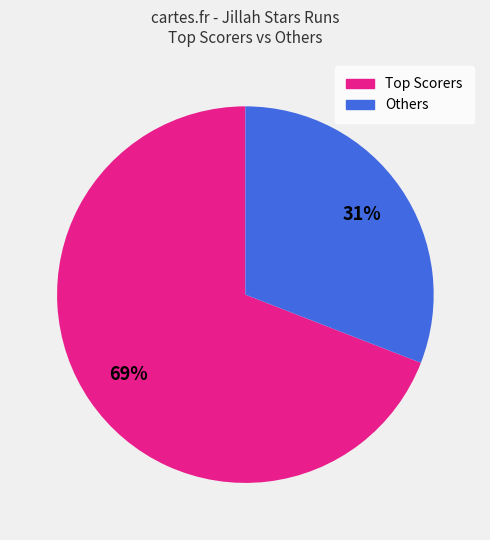

How many segments does this pie chart have?

2